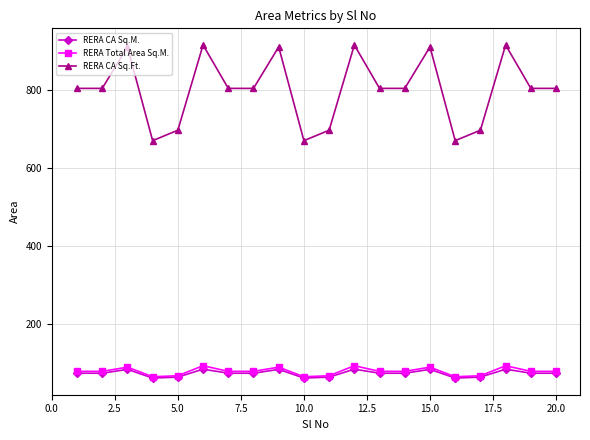

At how many categories does at least one series exceed 654?

20